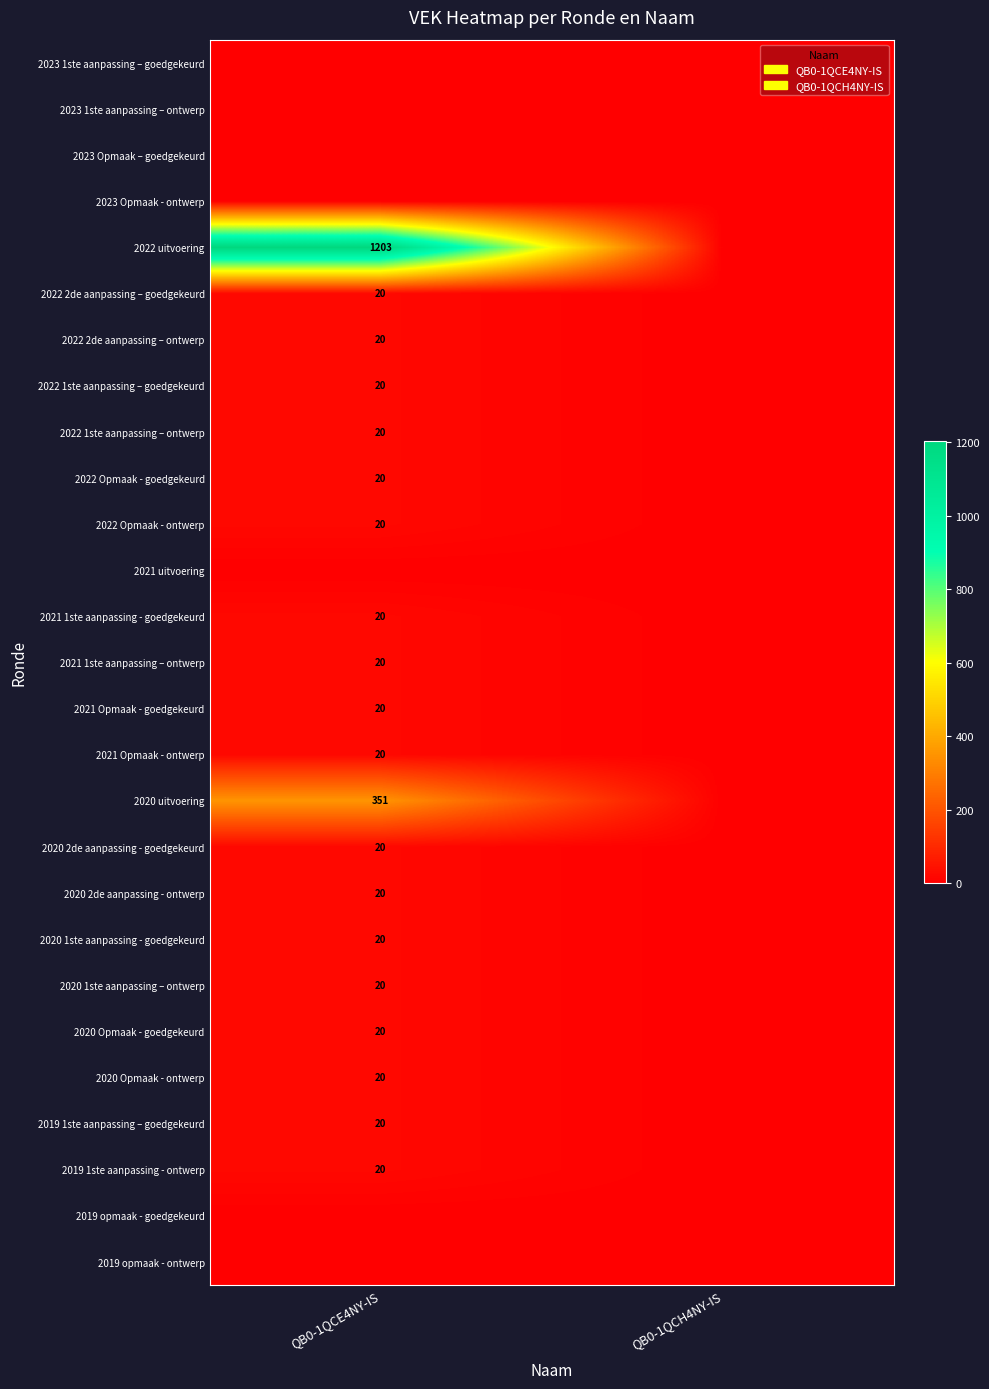

The 2022 2de aanpassing – goedgekeurd series shows 20 at QB0-1QCE4NY-IS. True or false?

True